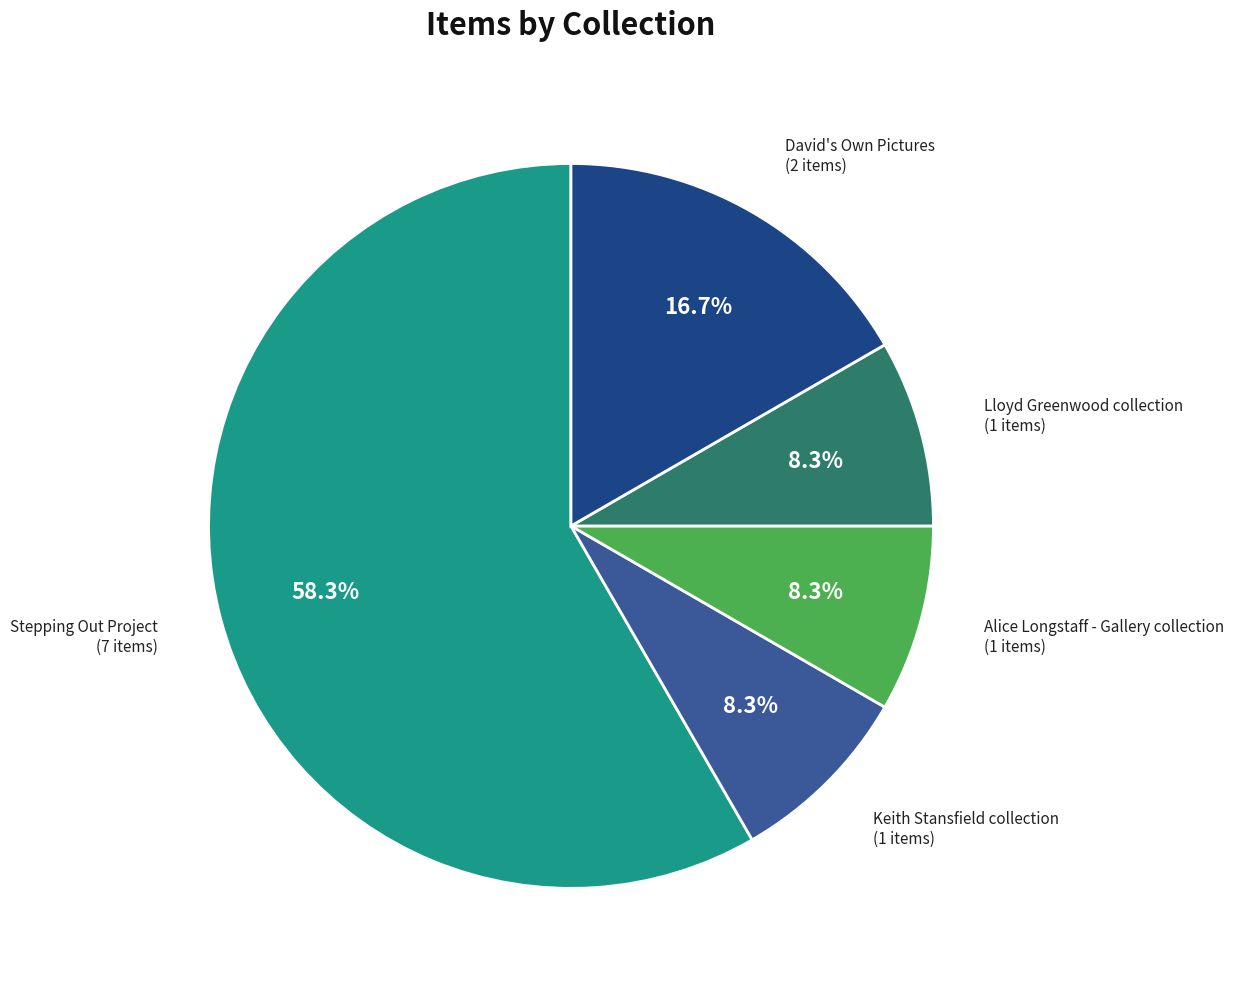

Which category has the biggest portion of the pie?

Stepping Out Project